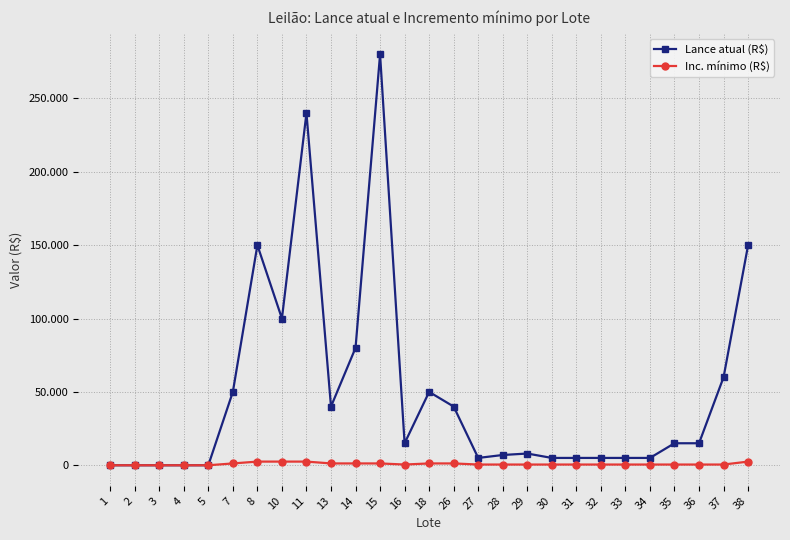

In Inc. mínimo (R$), how many points are lower than both neighbors (excluding endpoints)?

1